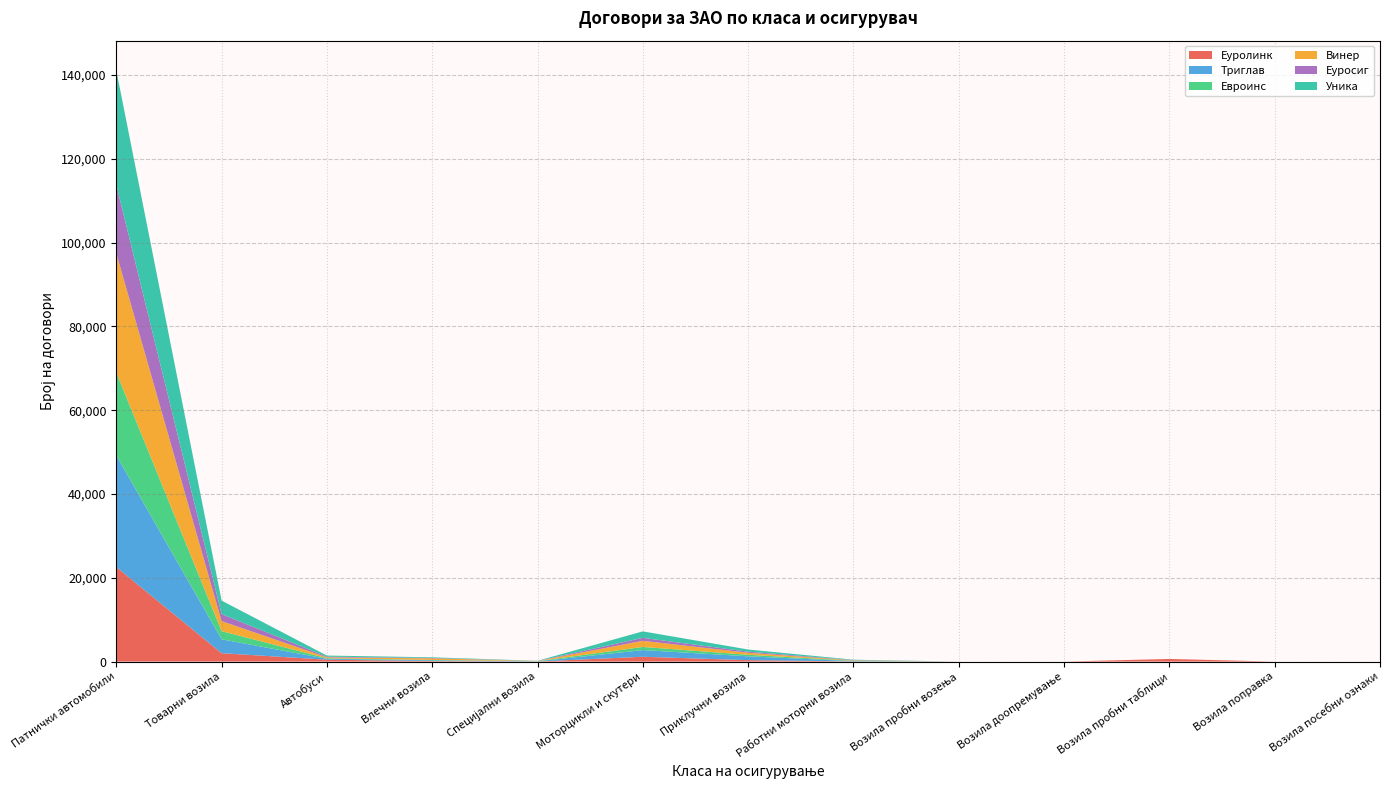

Reading right to left, what are all the values shown in this chart?

Еуролинк: Возила посебни ознаки=0	Возила поправка=0	Возила пробни таблици=626	Возила доопремување=0	Возила пробни возења=0	Работни моторни возила=44	Приклучни возила=335	Моторцикли и скутери=1146	Специјални возила=21	Влечни возила=125	Автобуси=447	Товарни возила=2002	Патнички автомобили=22572
Триглав: Возила посебни ознаки=0	Возила поправка=0	Возила пробни таблици=0	Возила доопремување=0	Возила пробни возења=0	Работни моторни возила=63	Приклучни возила=922	Моторцикли и скутери=1595	Специјални возила=28	Влечни возила=183	Автобуси=222	Товарни возила=3317	Патнички автомобили=26654
Евроинс: Возила посебни ознаки=0	Возила поправка=0	Возила пробни таблици=0	Возила доопремување=0	Возила пробни возења=0	Работни моторни возила=94	Приклучни возила=370	Моторцикли и скутери=749	Специјални возила=56	Влечни возила=83	Автобуси=125	Товарни возила=1943	Патнички автомобили=19793
Винер: Возила посебни ознаки=0	Возила поправка=0	Возила пробни таблици=0	Возила доопремување=0	Возила пробни возења=0	Работни моторни возила=86	Приклучни возила=479	Моторцикли и скутери=1469	Специјални возила=34	Влечни возила=381	Автобуси=224	Товарни возила=2401	Патнички автомобили=28448
Еуросиг: Возила посебни ознаки=0	Возила поправка=0	Возила пробни таблици=0	Возила доопремување=0	Возила пробни возења=0	Работни моторни возила=65	Приклучни возила=261	Моторцикли и скутери=704	Специјални возила=17	Влечни возила=89	Автобуси=152	Товарни возила=1676	Патнички автомобили=16346
Уника: Возила посебни ознаки=0	Возила поправка=0	Возила пробни таблици=0	Возила доопремување=0	Возила пробни возења=0	Работни моторни возила=93	Приклучни возила=510	Моторцикли и скутери=1549	Специјални возила=31	Влечни возила=155	Автобуси=267	Товарни возила=3219	Патнички автомобили=27346